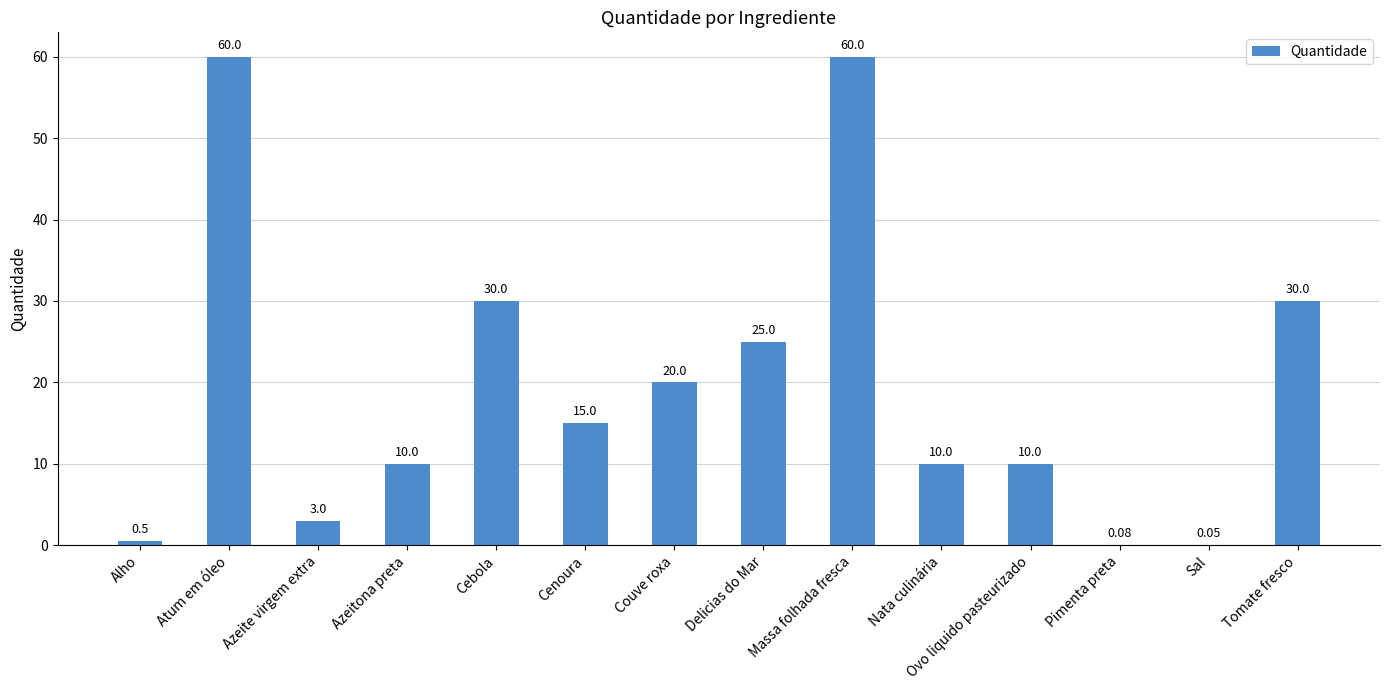

At which label does the data first exceed 15?

Atum em óleo